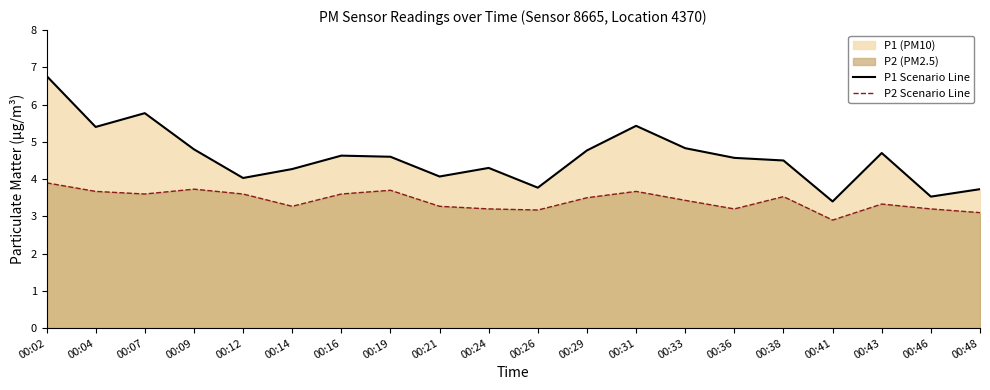

What is the highest value of the P2 Scenario Line series?

3.9